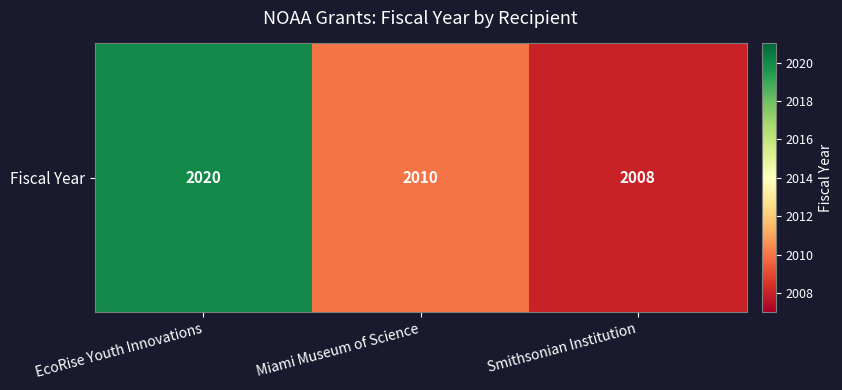

Approximately how many times larger is the value at Miami Museum of Science compared to EcoRise Youth Innovations?

1.0